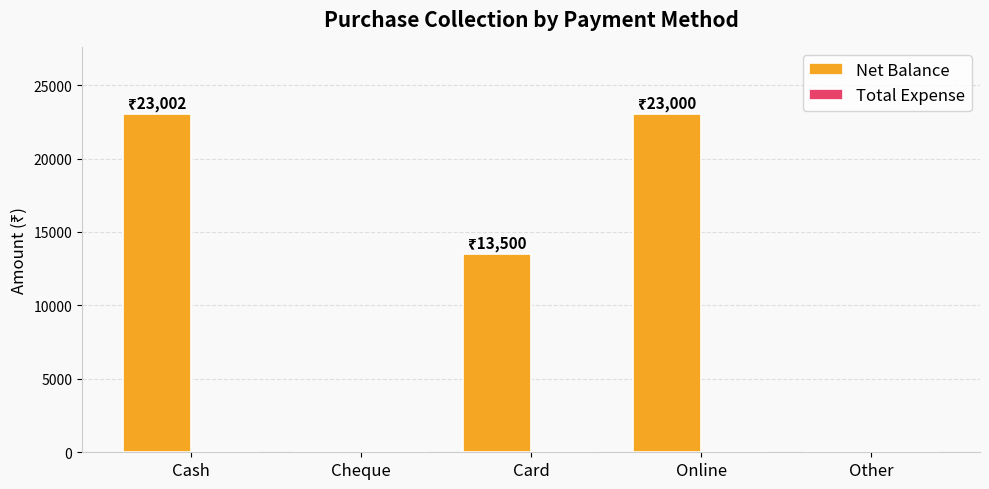

Is it true that the value at Cheque is 0?

True